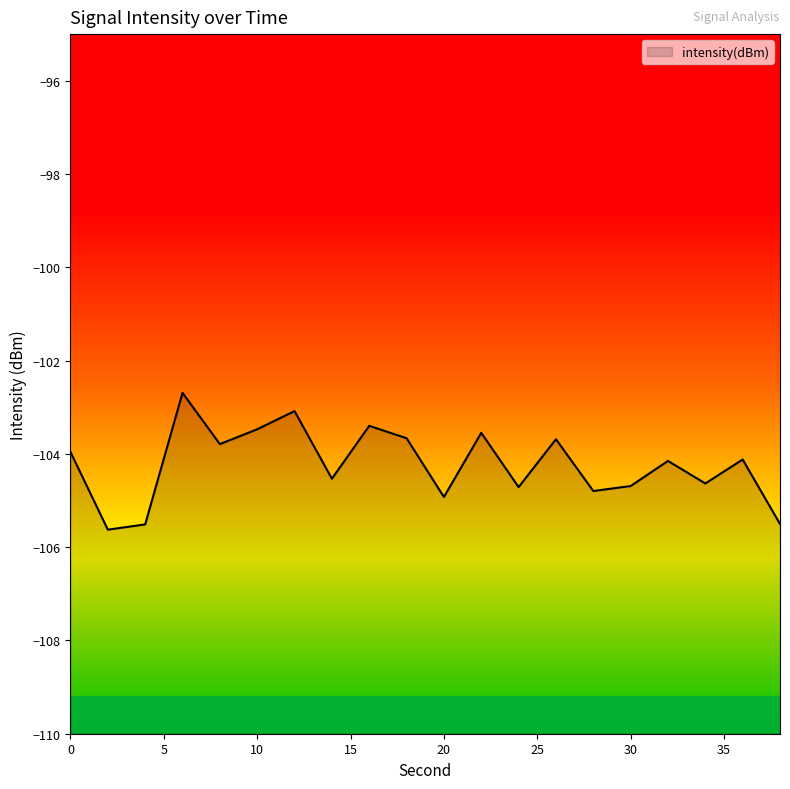

At which category does the chart reach its peak across all series?

6